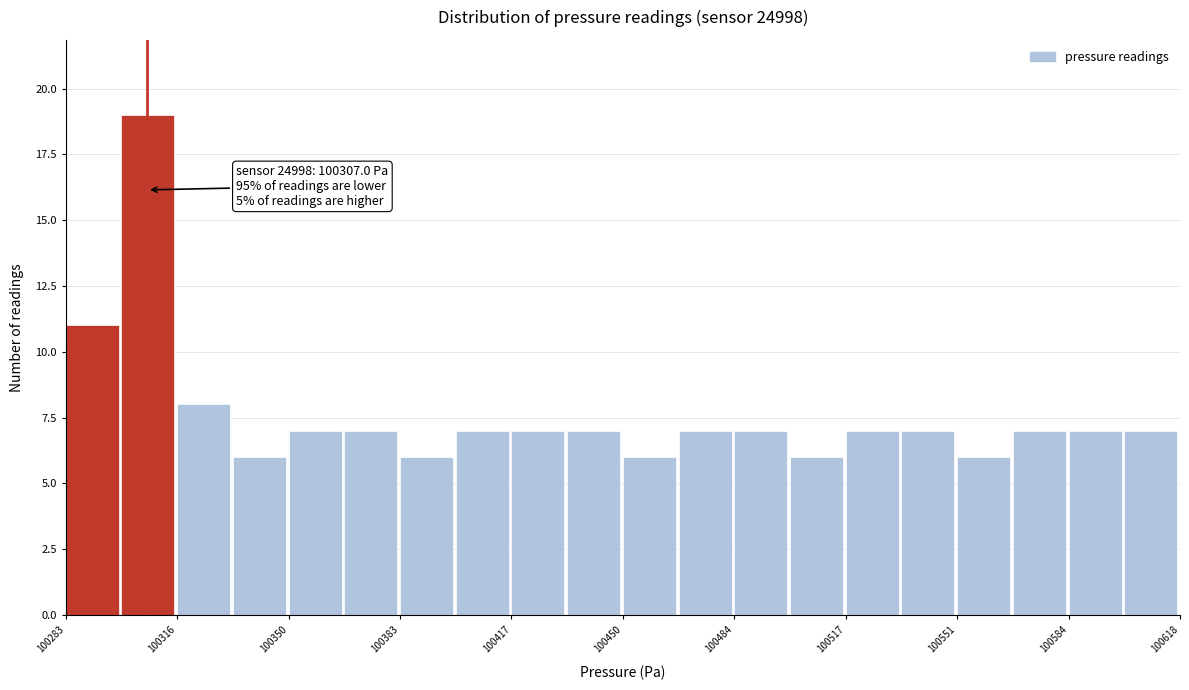

Read against the x-axis, roughly where is the centre of the tallest bar?

100305